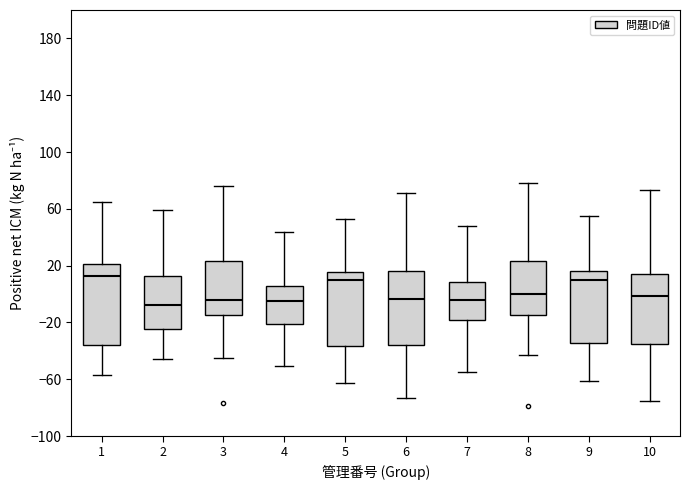

Where is the lower edge of the box at x = 3 on the y-axis? The values are not printed on the chart, so give them approximately, as read against the axis.

-15